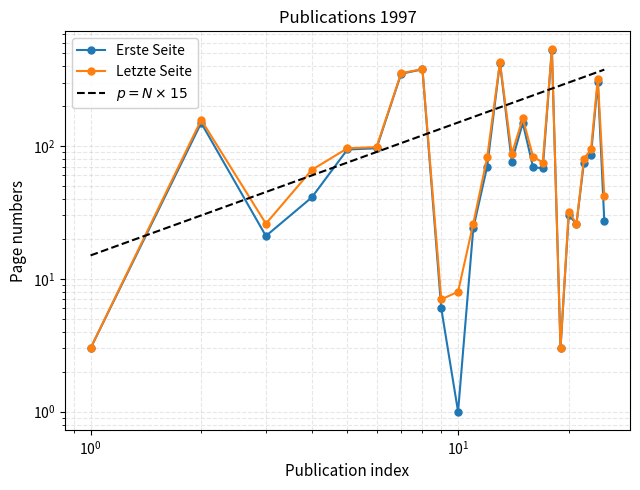

What is the total value across all series at 12?

152